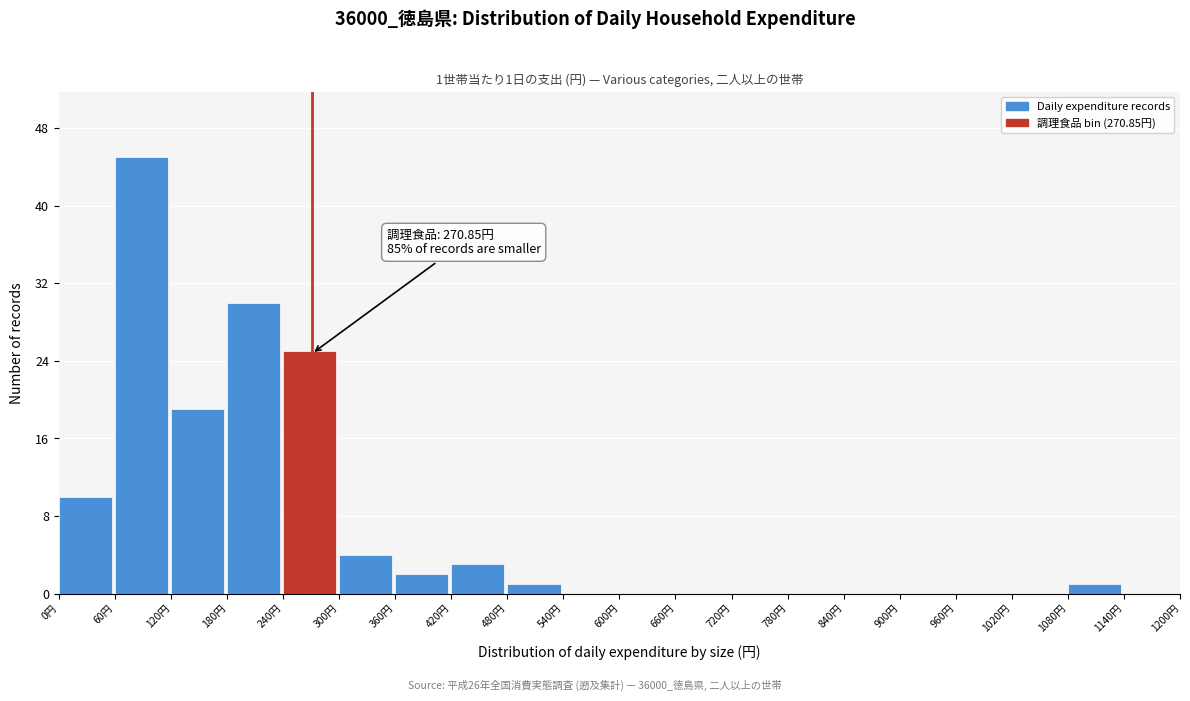

Over which range of the x-axis is the bar tallest?

60 to 120